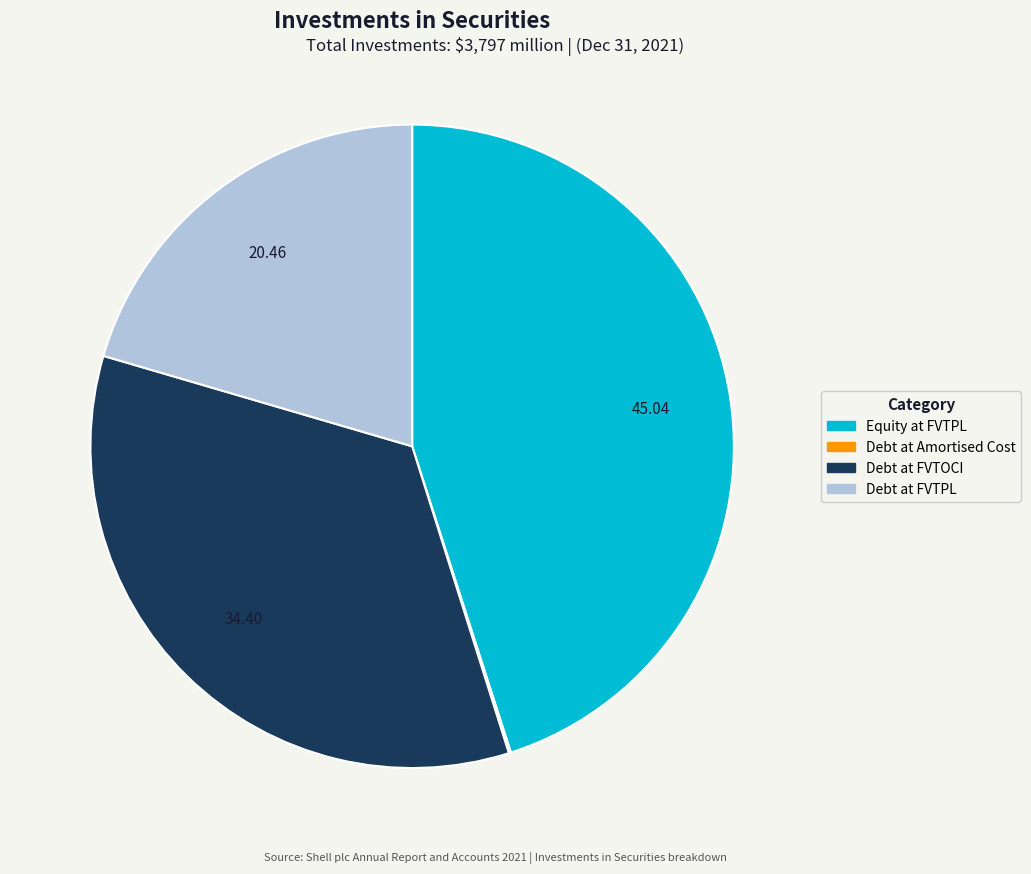

Does any single category account for the majority?

No